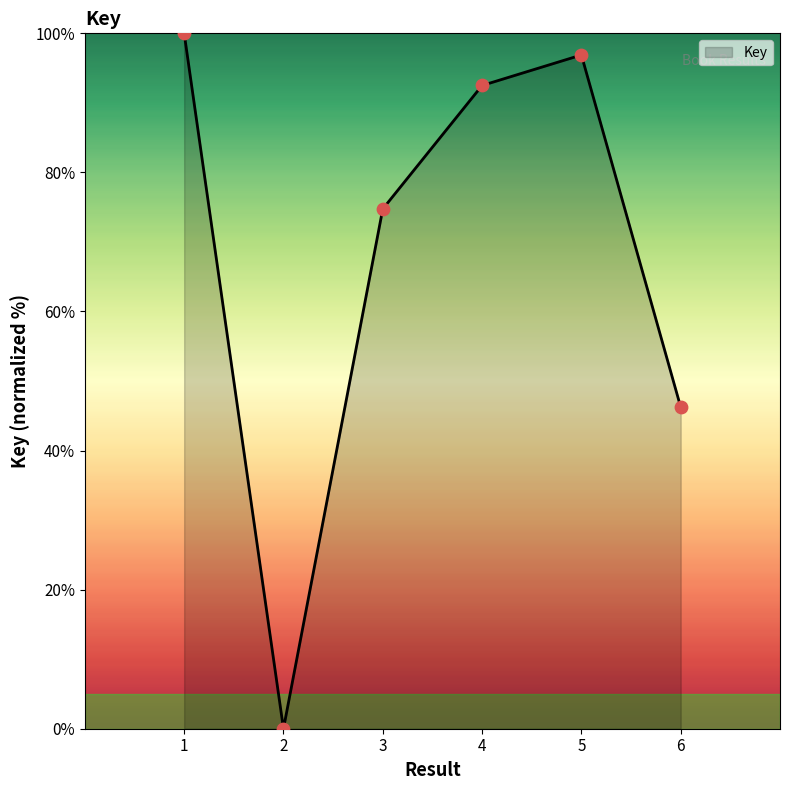

Which has a higher value, 6 or 1?

1